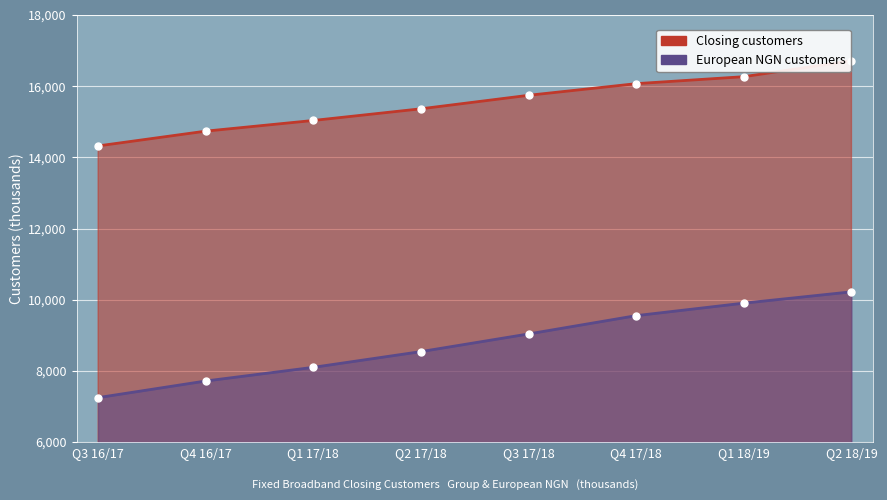

True or false: European NGN customers has more than 2 interior local peaks.

False